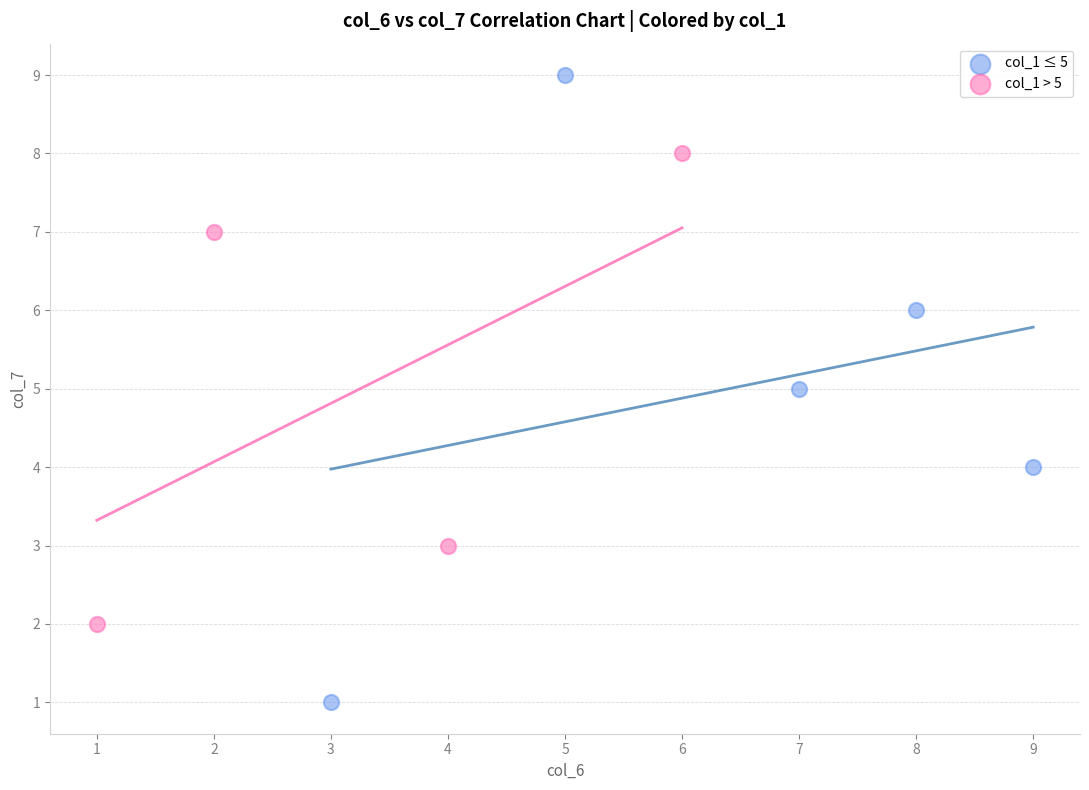

Which series has the widest spread of Y values?

col_1 ≤ 5